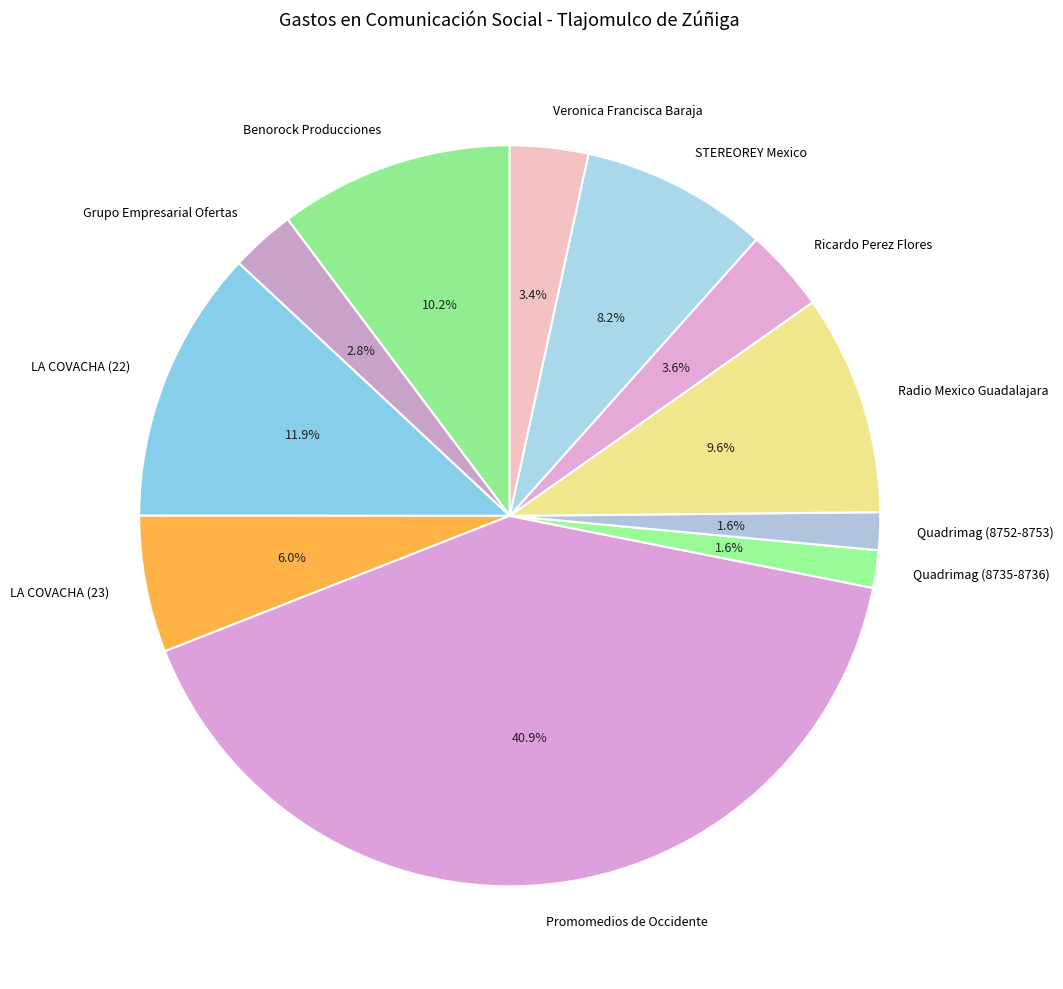

How much of the chart is everything except STEREOREY Mexico?

91.8%